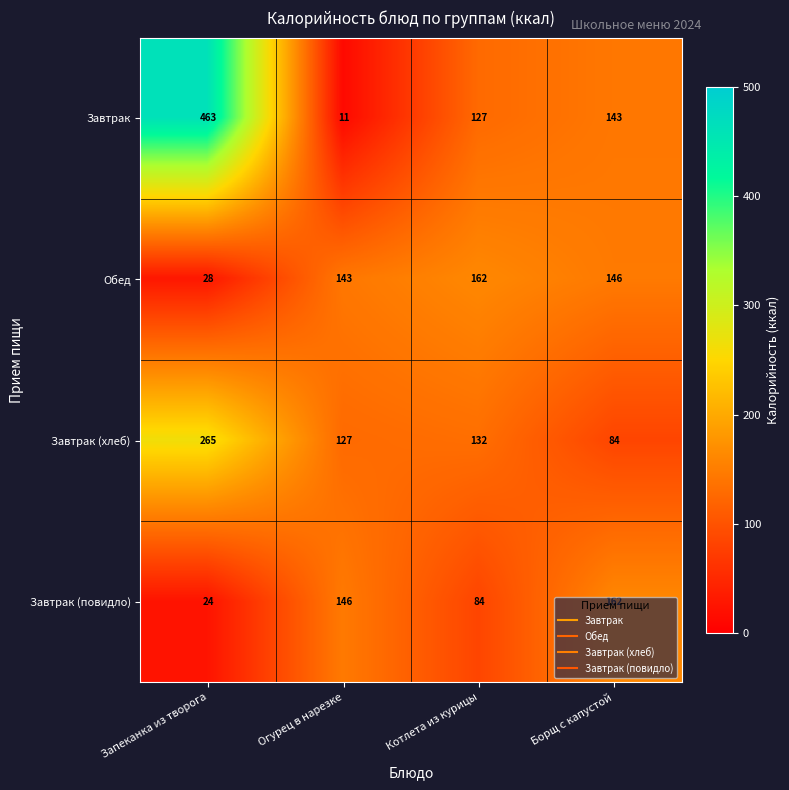

What is the minimum value for Завтрак (повидло)?

24